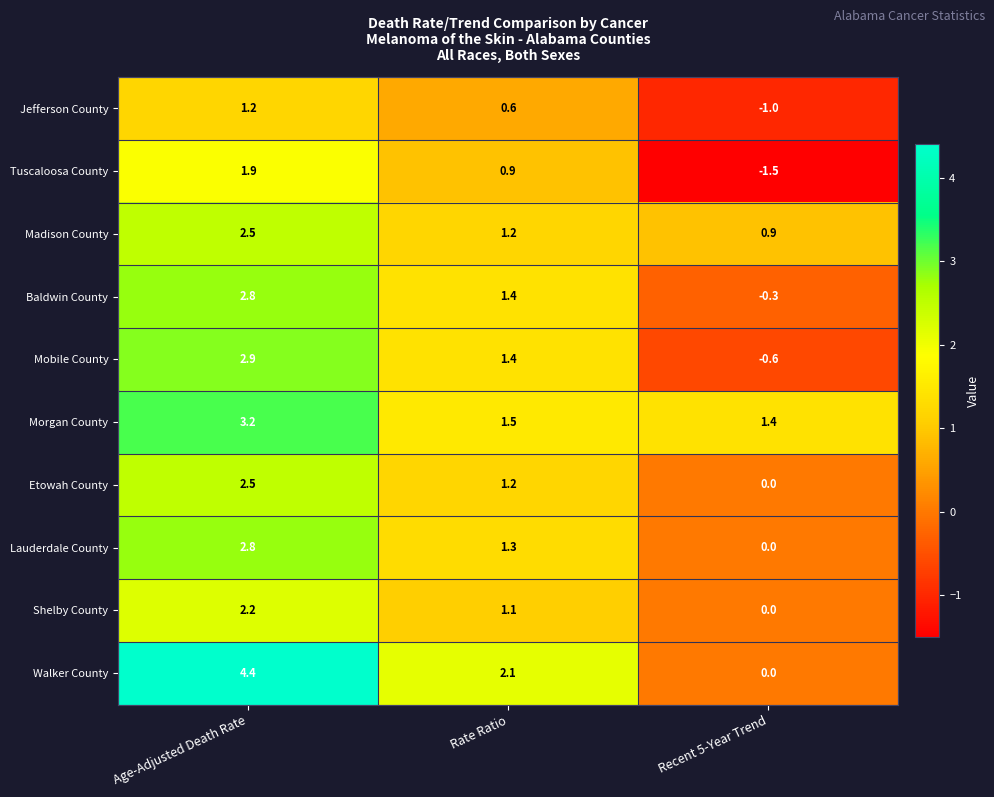

Read the Shelby County value at Age-Adjusted Death Rate.

2.2